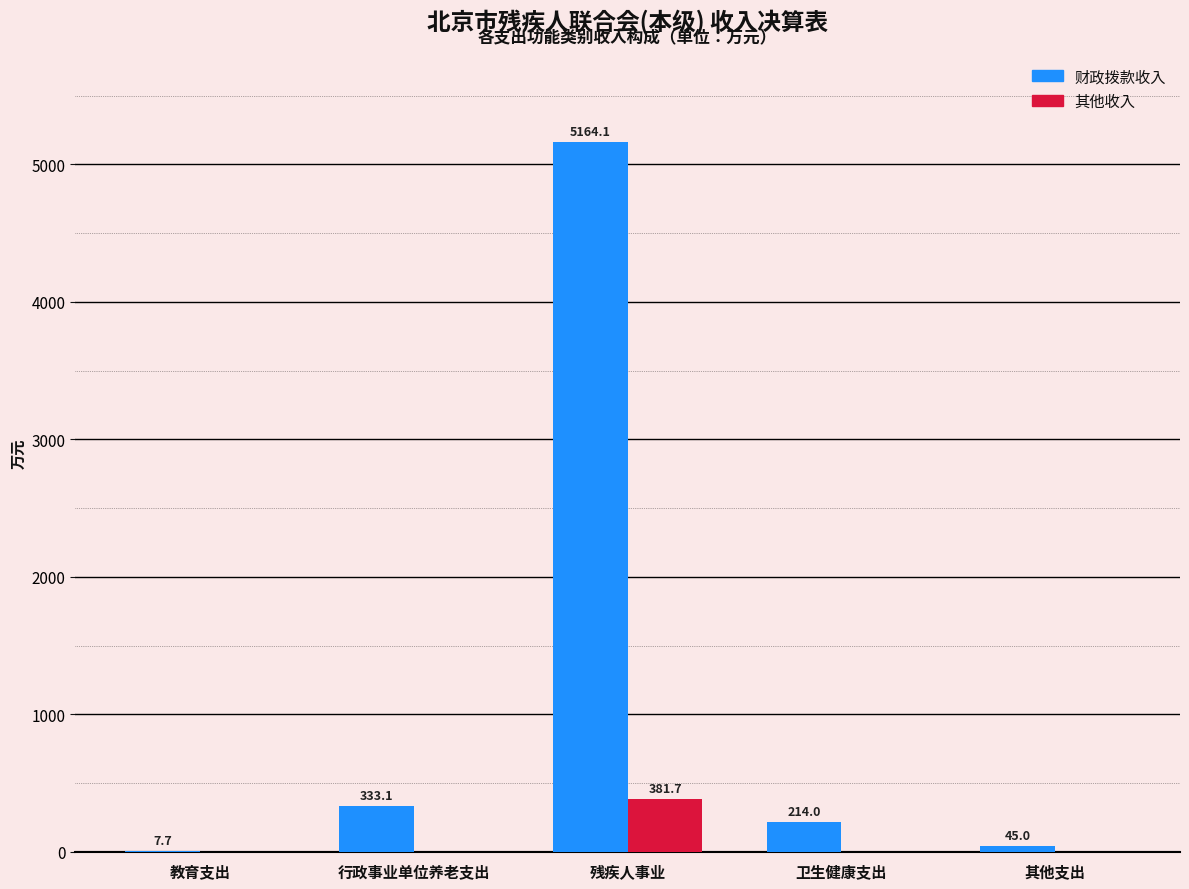

What is the sum of the 其他收入 values at 残疾人事业 and 卫生健康支出?

381.7